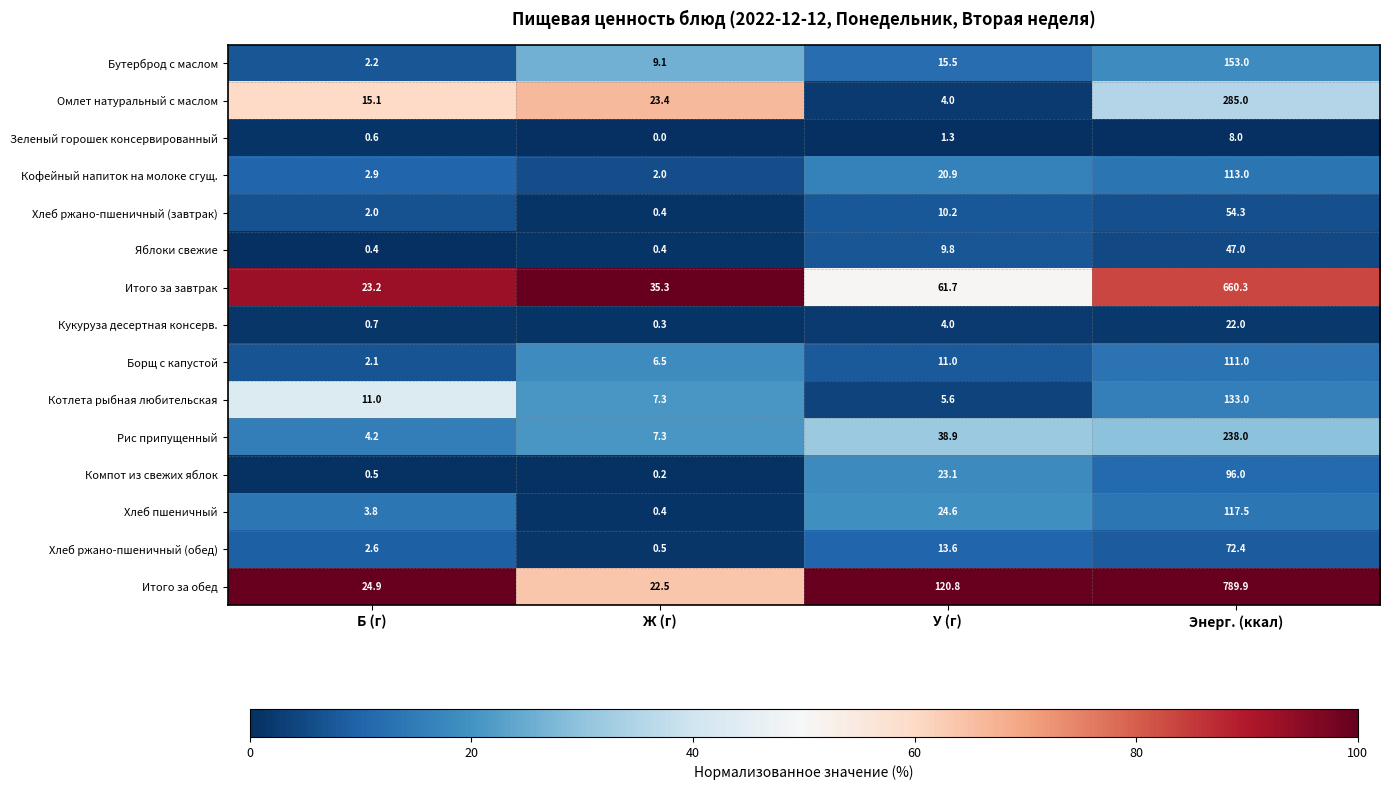

At which label is Кукуруза десертная консерв. closest to 11?

У (г)